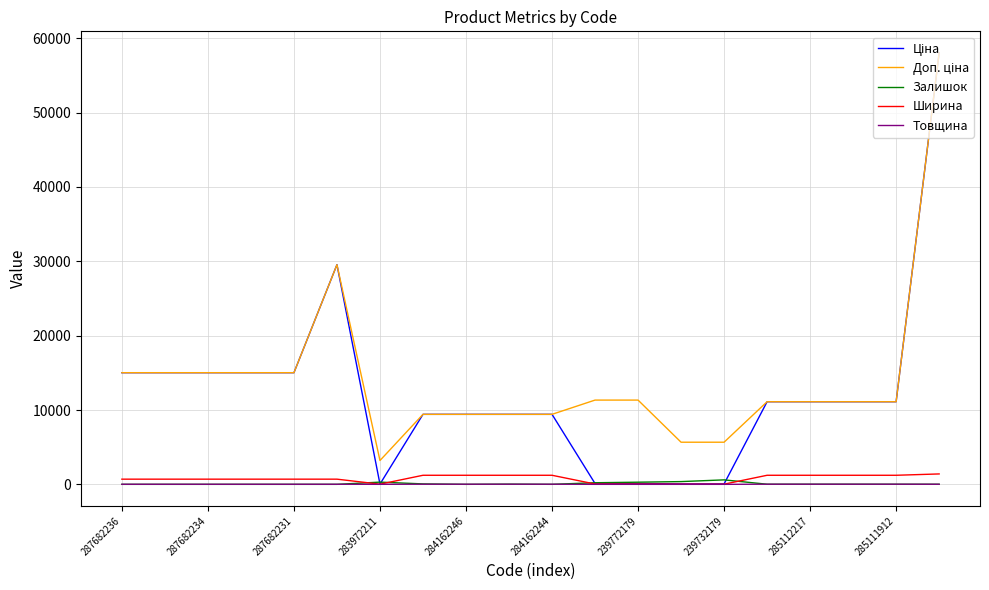

What is the maximum value shown in the chart?

58037.0